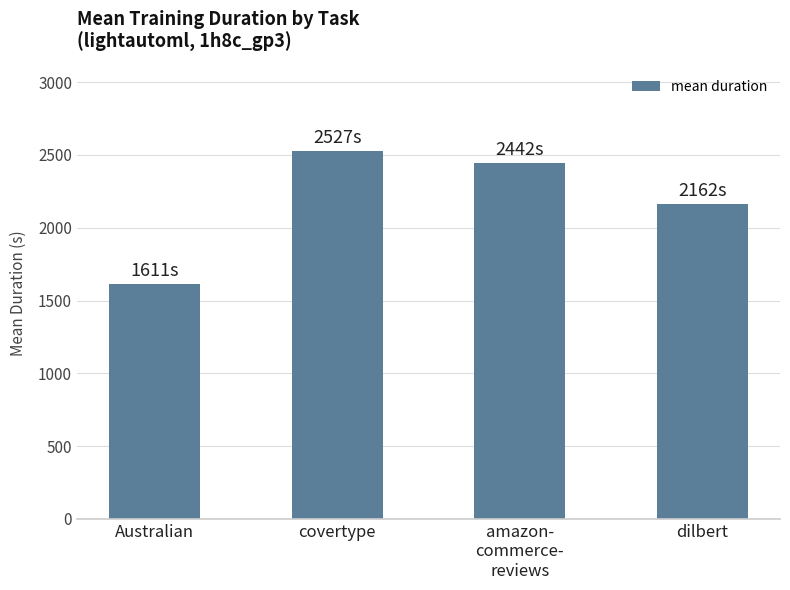

Approximately how many times larger is the value at dilbert compared to covertype?

0.9